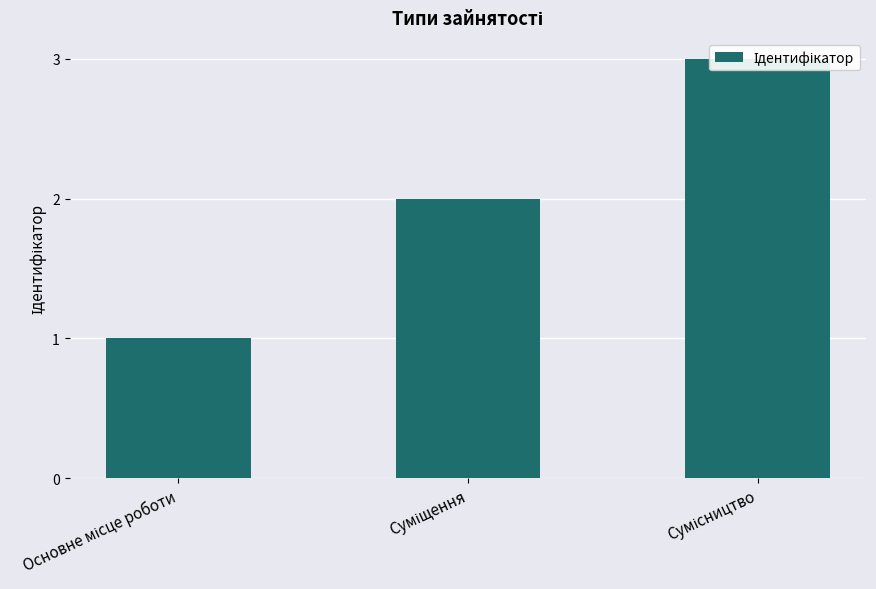

What is the maximum value shown in the chart?

3